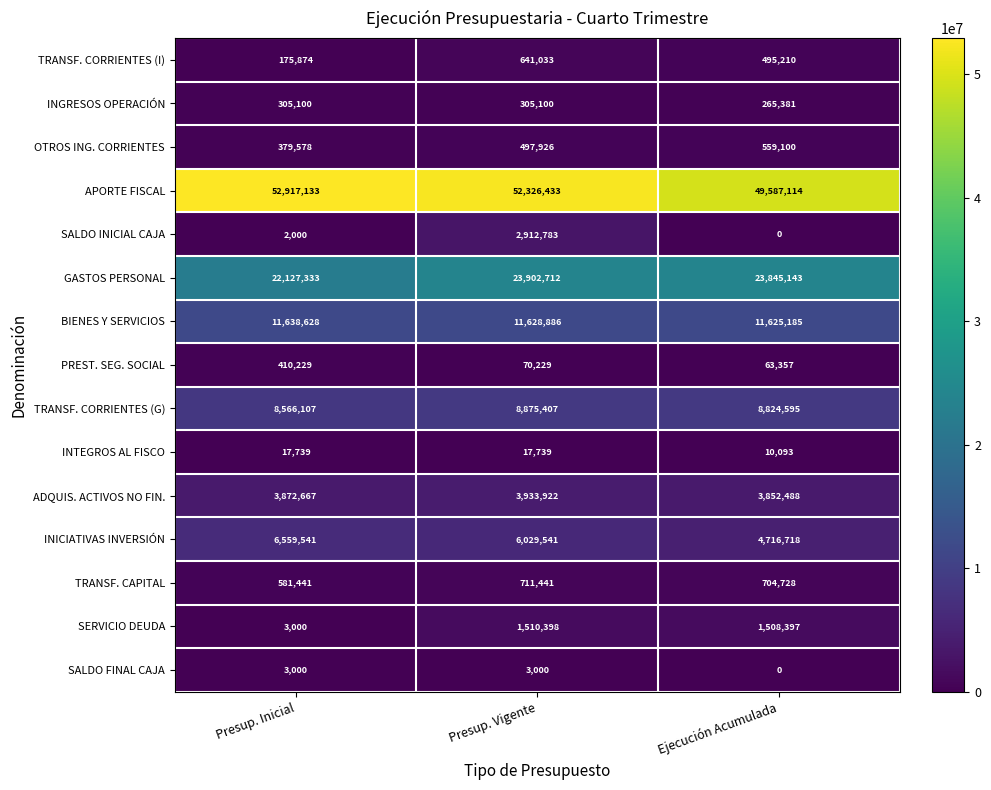

The value of SALDO INICIAL CAJA at Presup. Inicial is 2000. True or false?

True